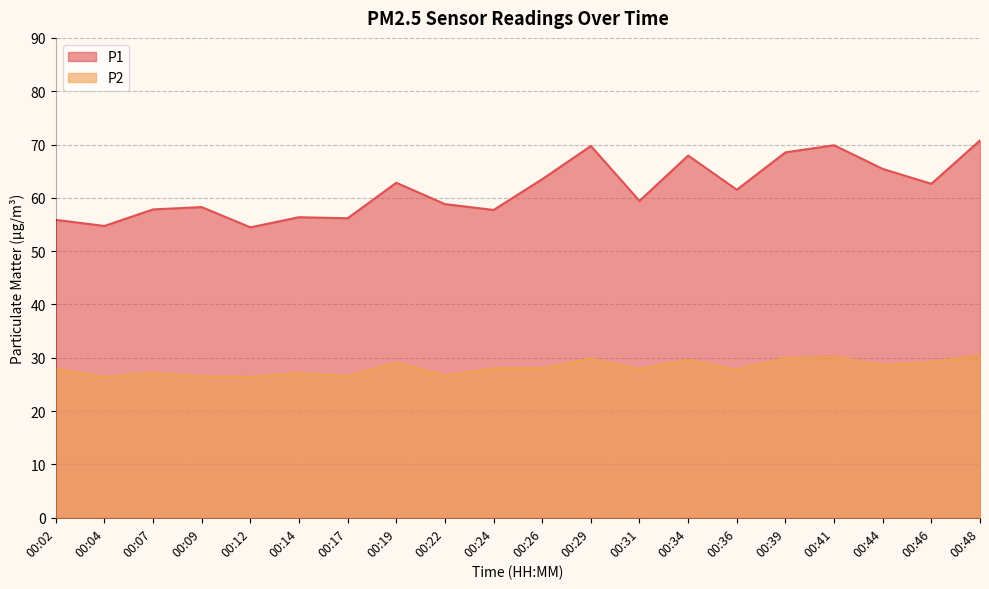

Which label corresponds to the largest value in the chart?

00:48